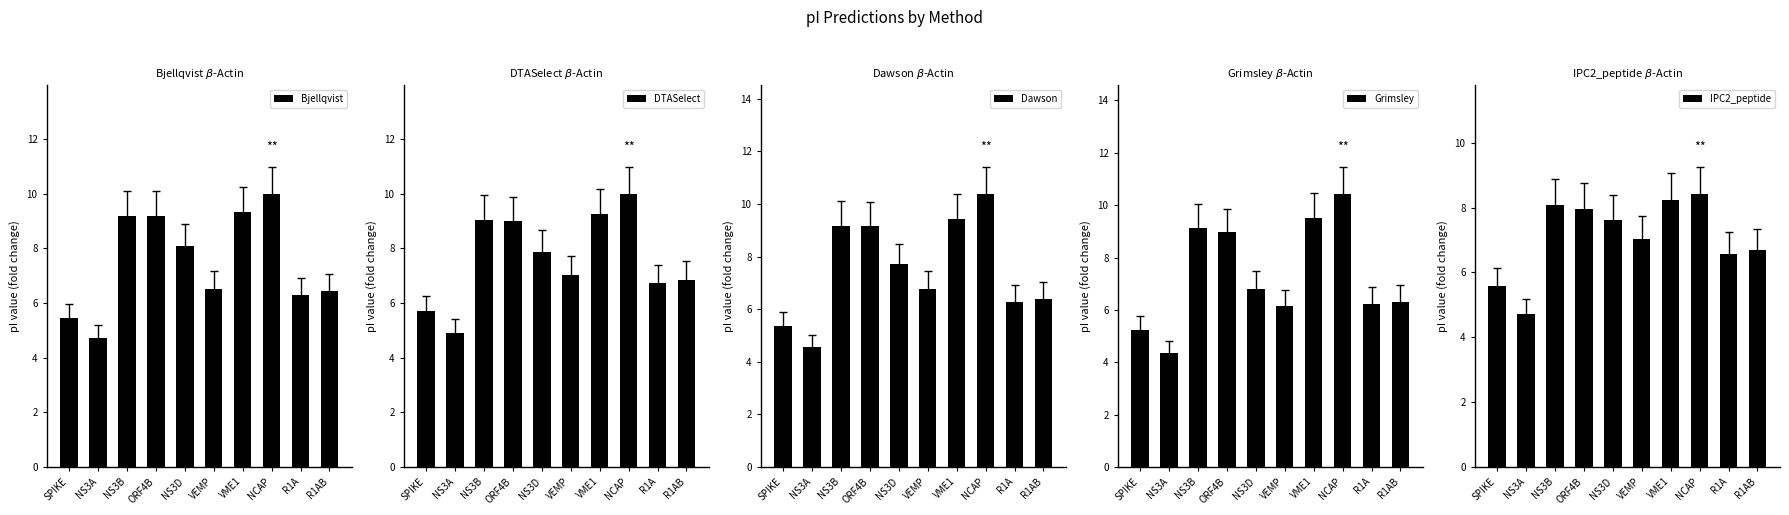

How many bars are there in total?

50